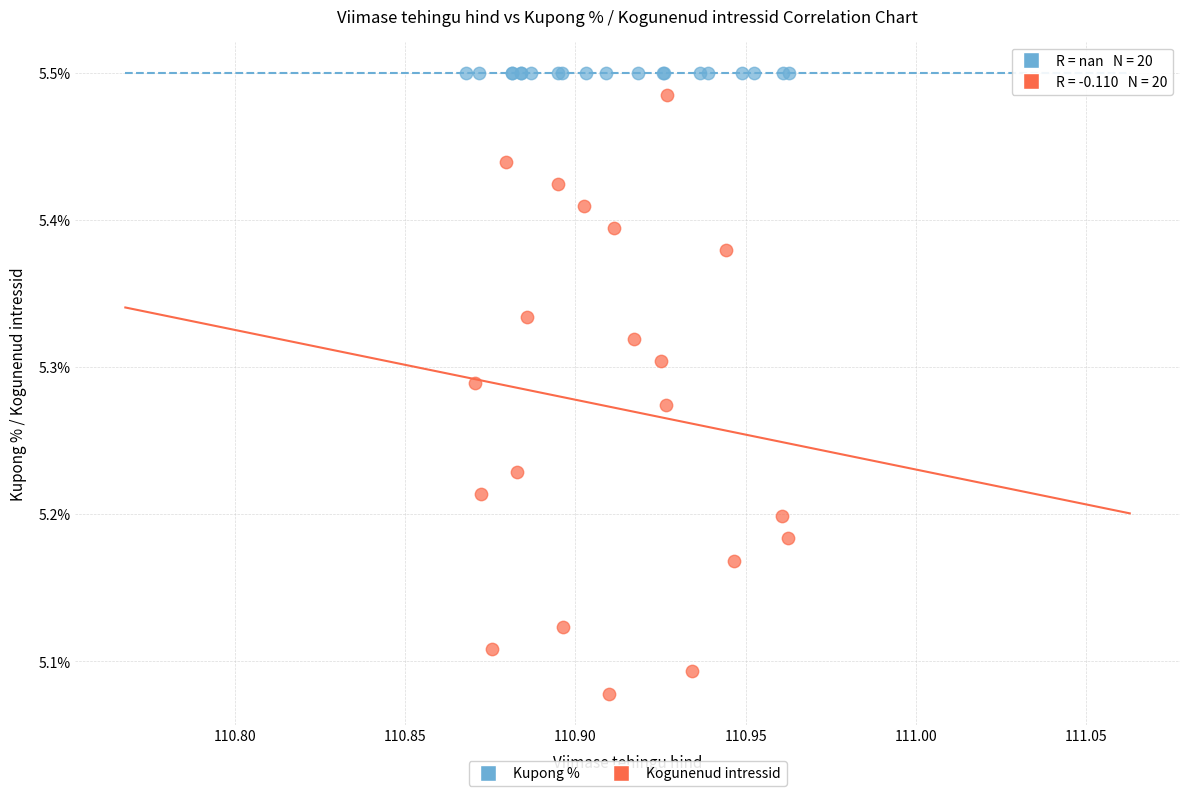

Which series reaches the minimum Y coordinate?

Kogunenud intressid